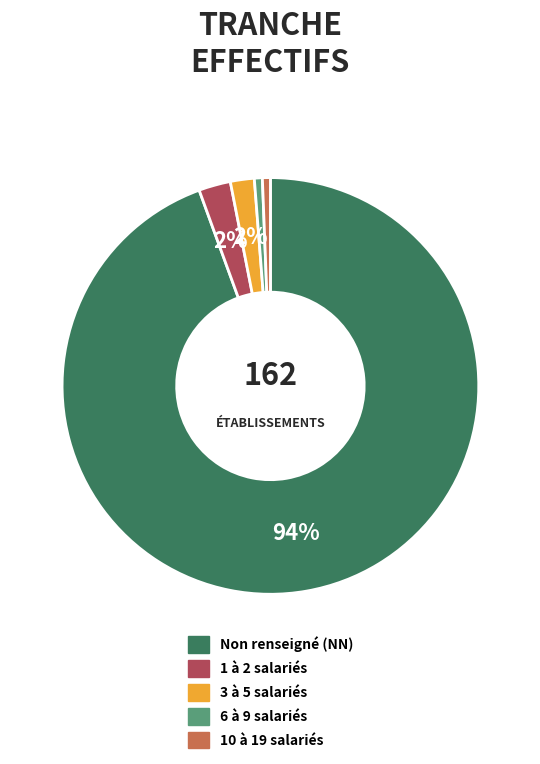

Is there a majority slice in this chart?

Yes